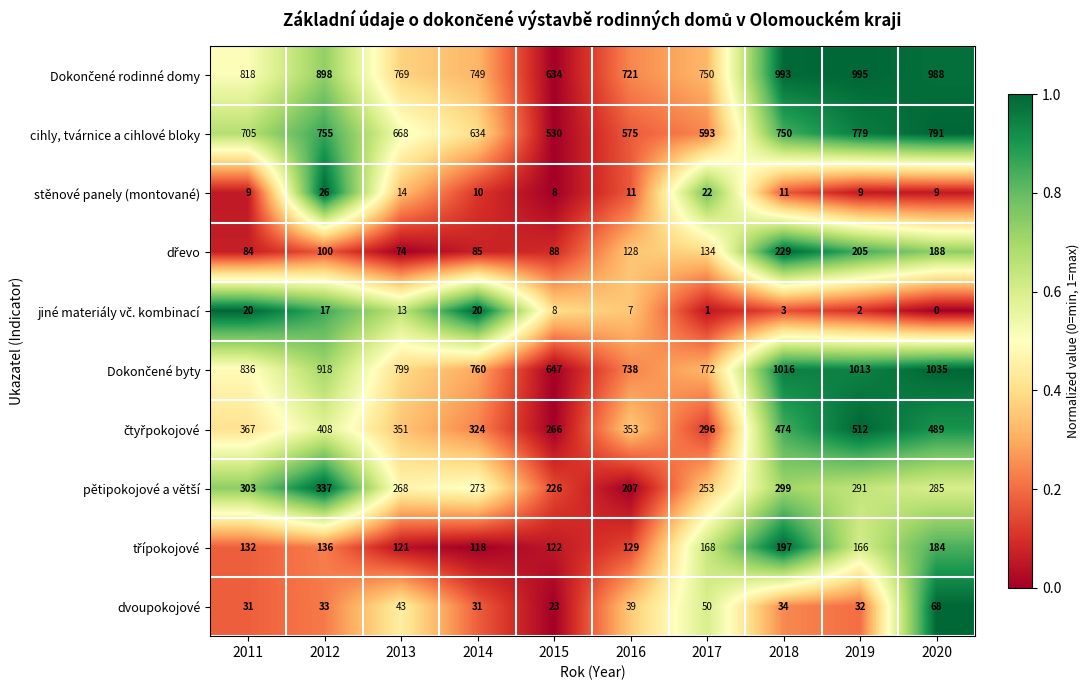

Which label corresponds to the largest value in the chart?

2020